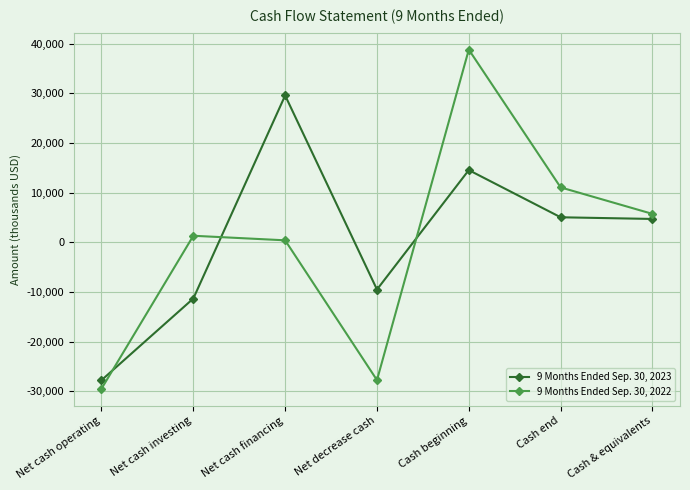

What is the value of the 9 Months Ended Sep. 30, 2022 point at the 3rd from the left?

407